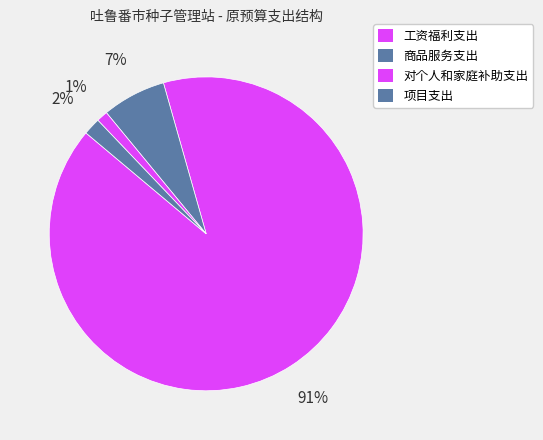

To the nearest percent, what is the average slice percentage?

25%